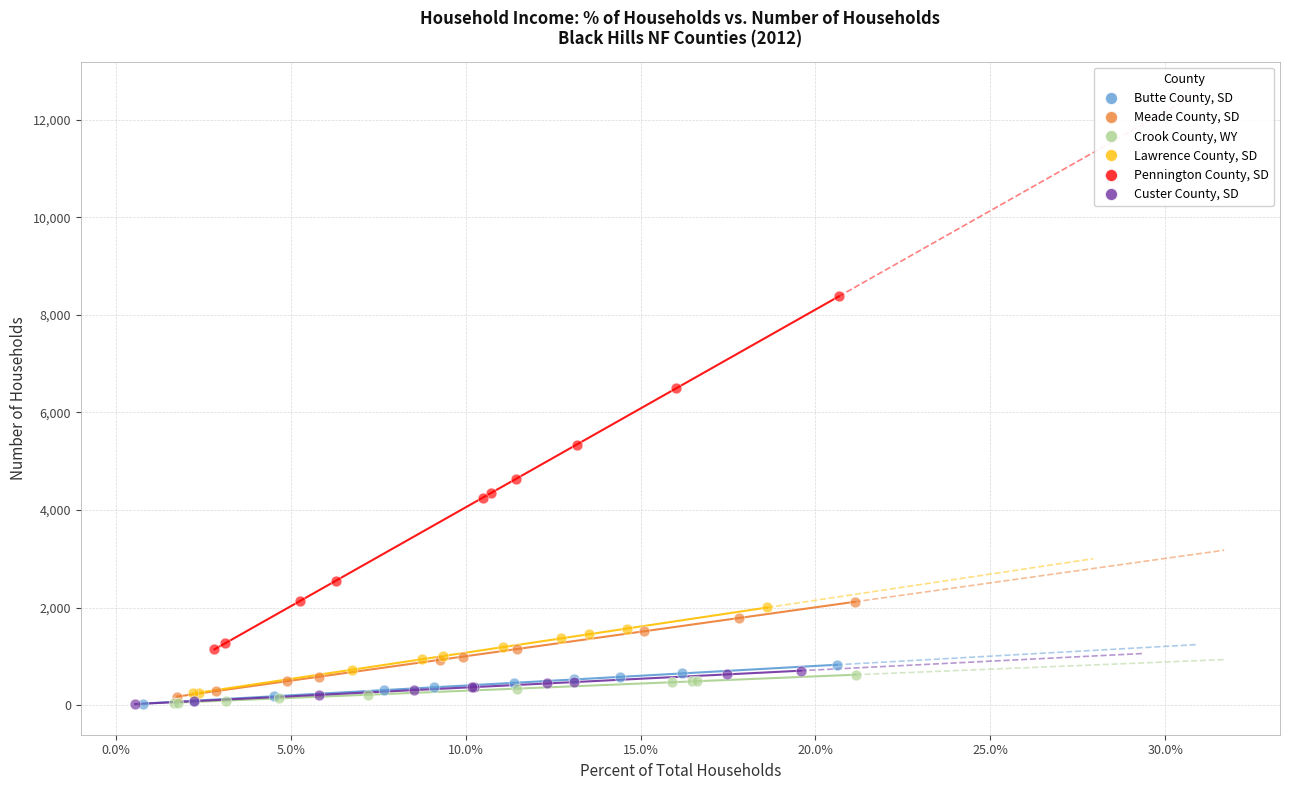

Which series has the largest Y range (max minus min)?

Pennington County, SD